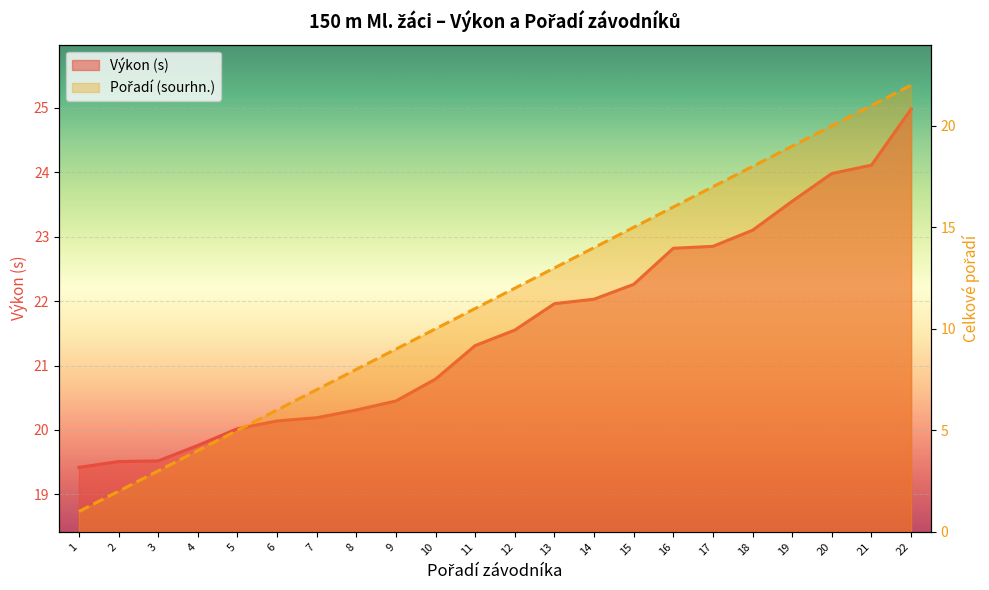

How many lines are shown in the chart?

2